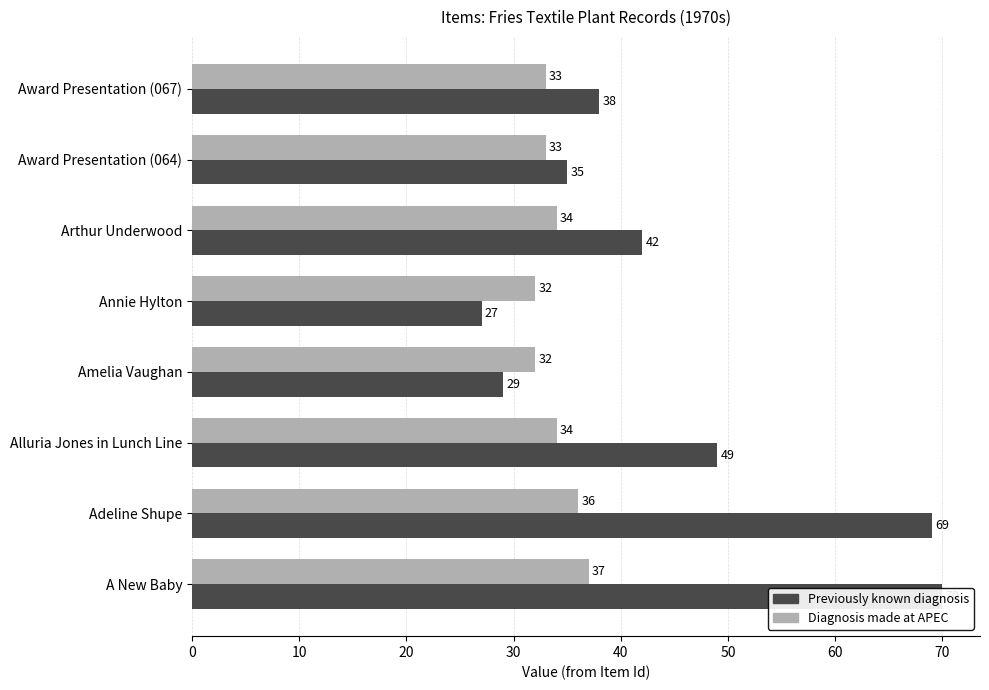

The Previously known diagnosis series shows 13 at Amelia Vaughan. True or false?

False